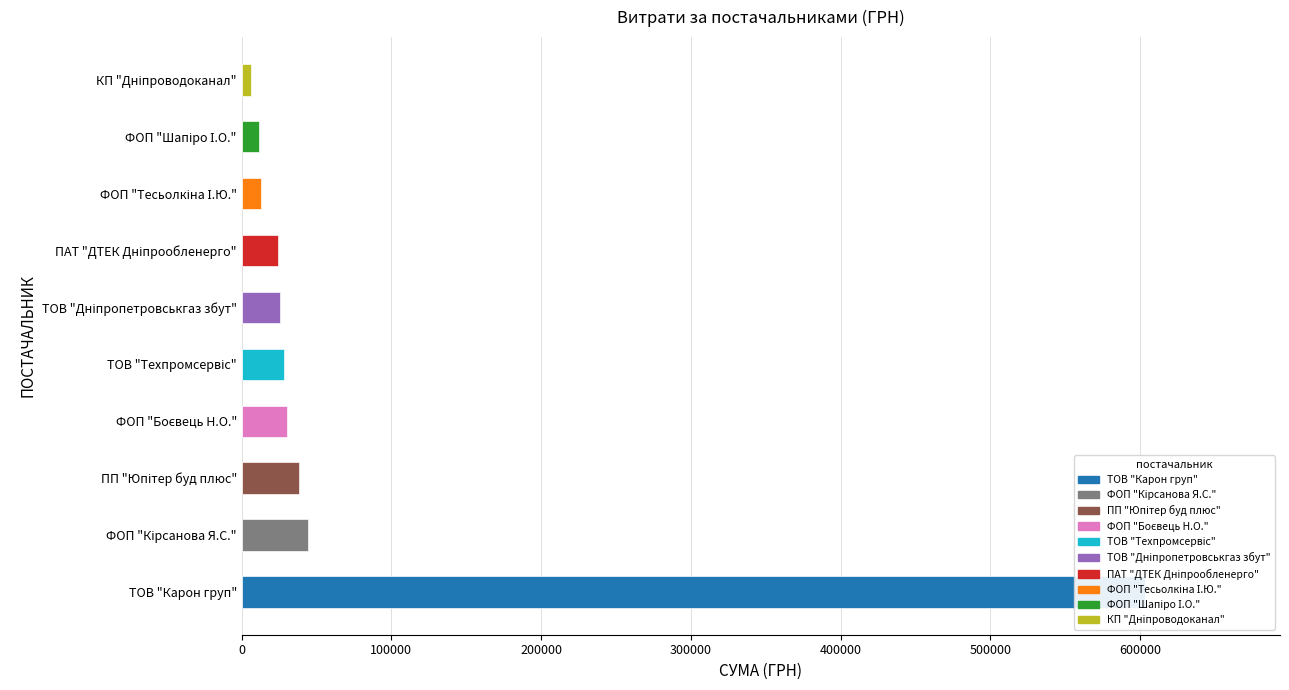

The value at ФОП "Боєвець Н.О." is 49829.2. True or false?

False